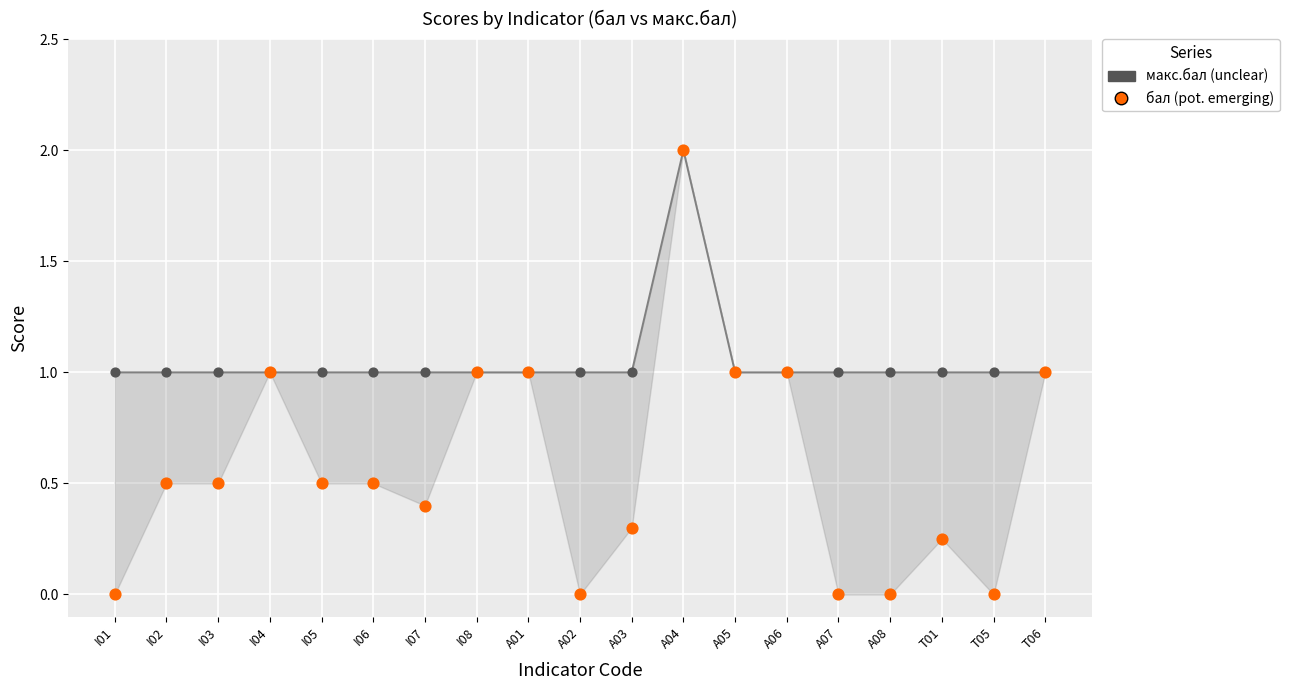

Which series contains the highest Y value?

макс.бал